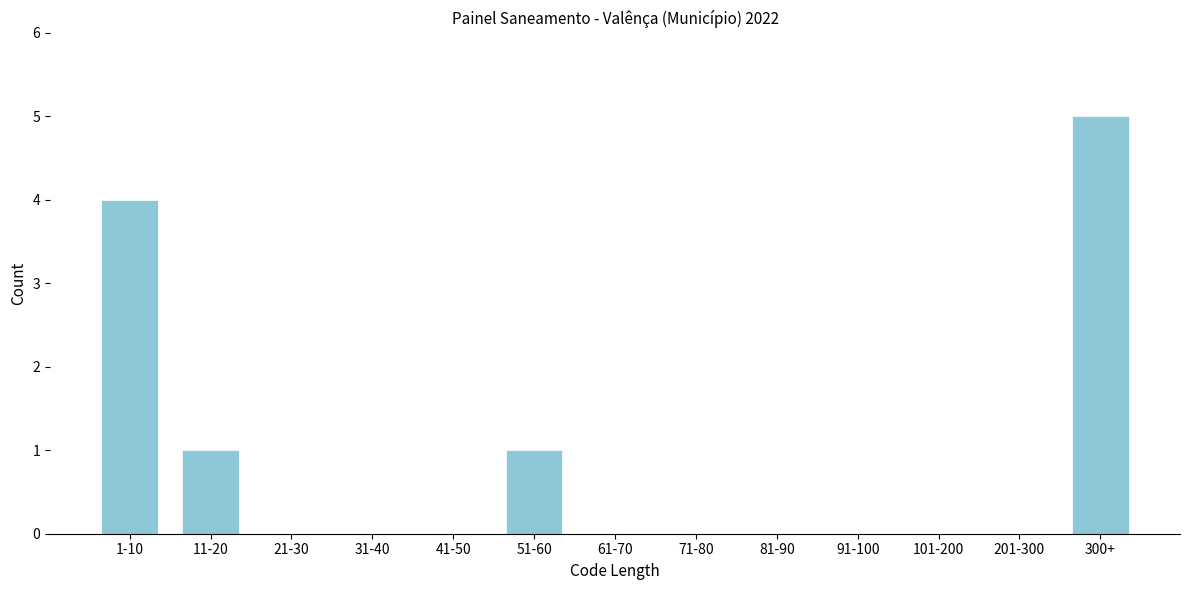

Reading left to right, what are all the values shown in this chart?

1-10=4	11-20=1	21-30=0	31-40=0	41-50=0	51-60=1	61-70=0	71-80=0	81-90=0	91-100=0	101-200=0	201-300=0	300+=5